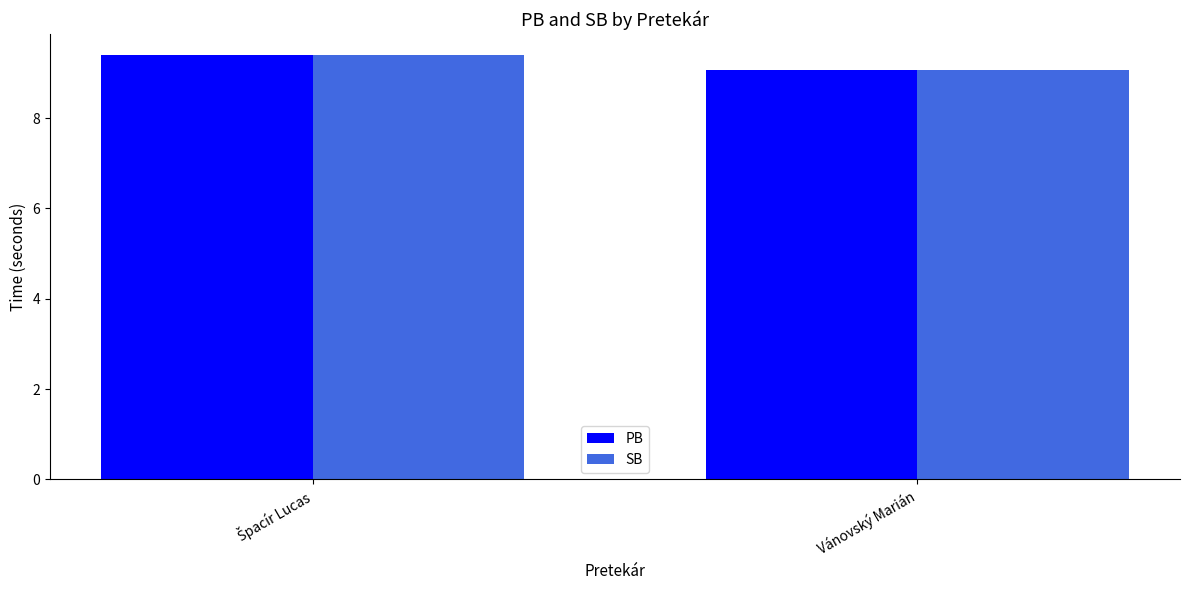

The value of SB at Vánovský Marián is 5.7. True or false?

False